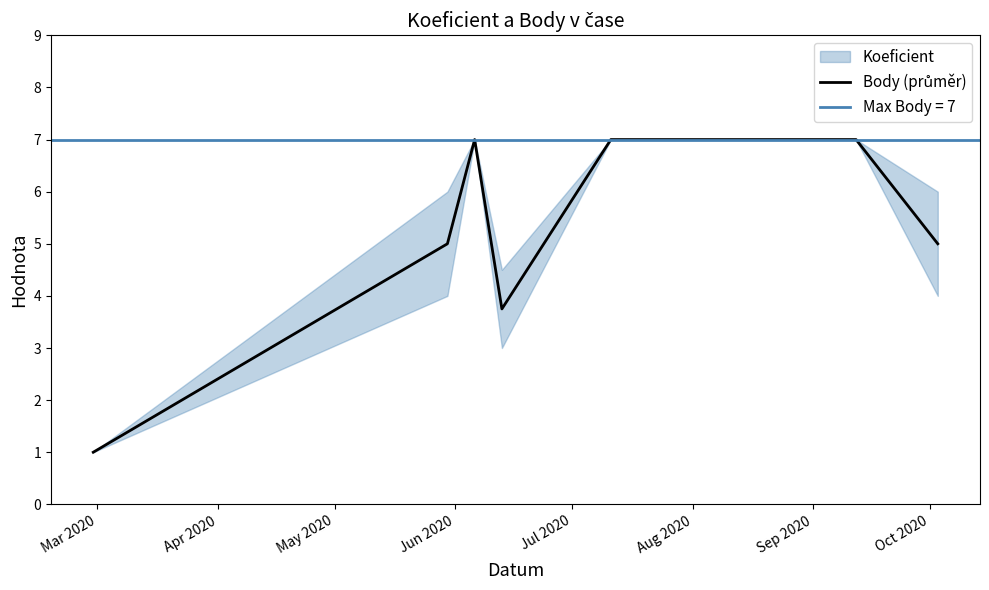

How many values are below 7?

4